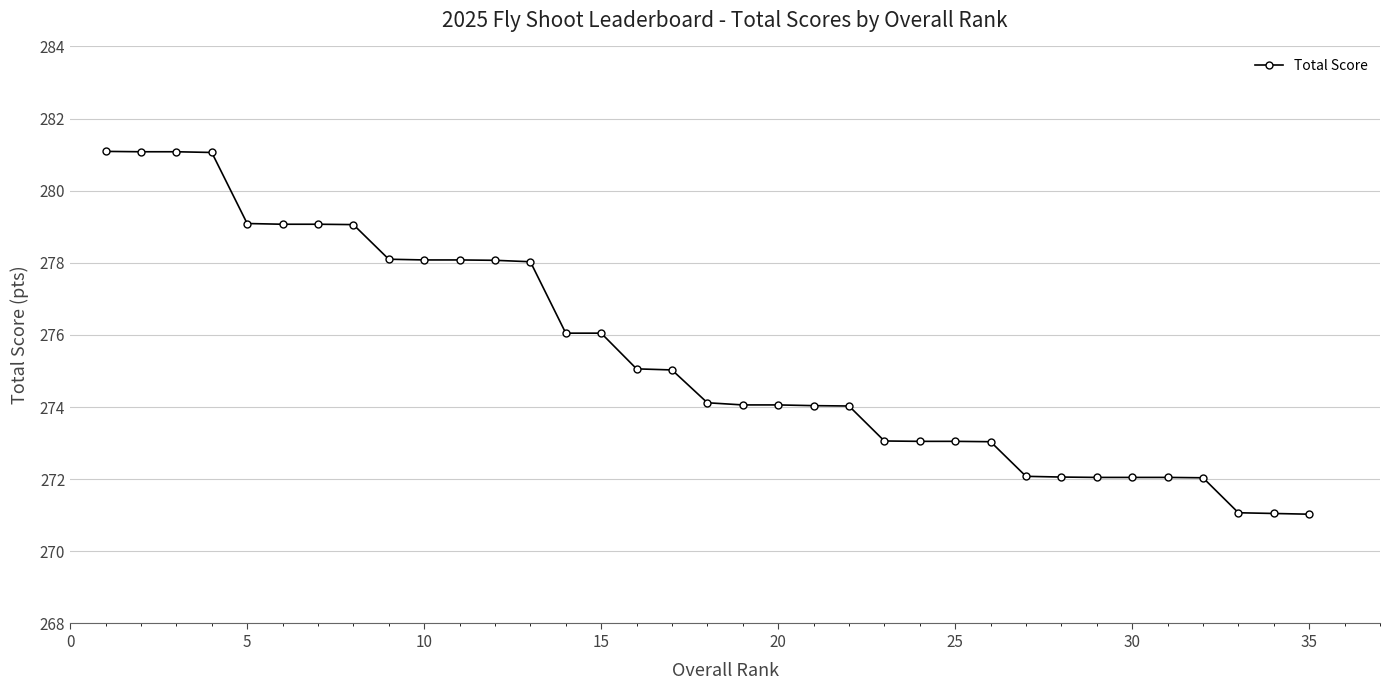

What is the maximum value shown in the chart?

281.1